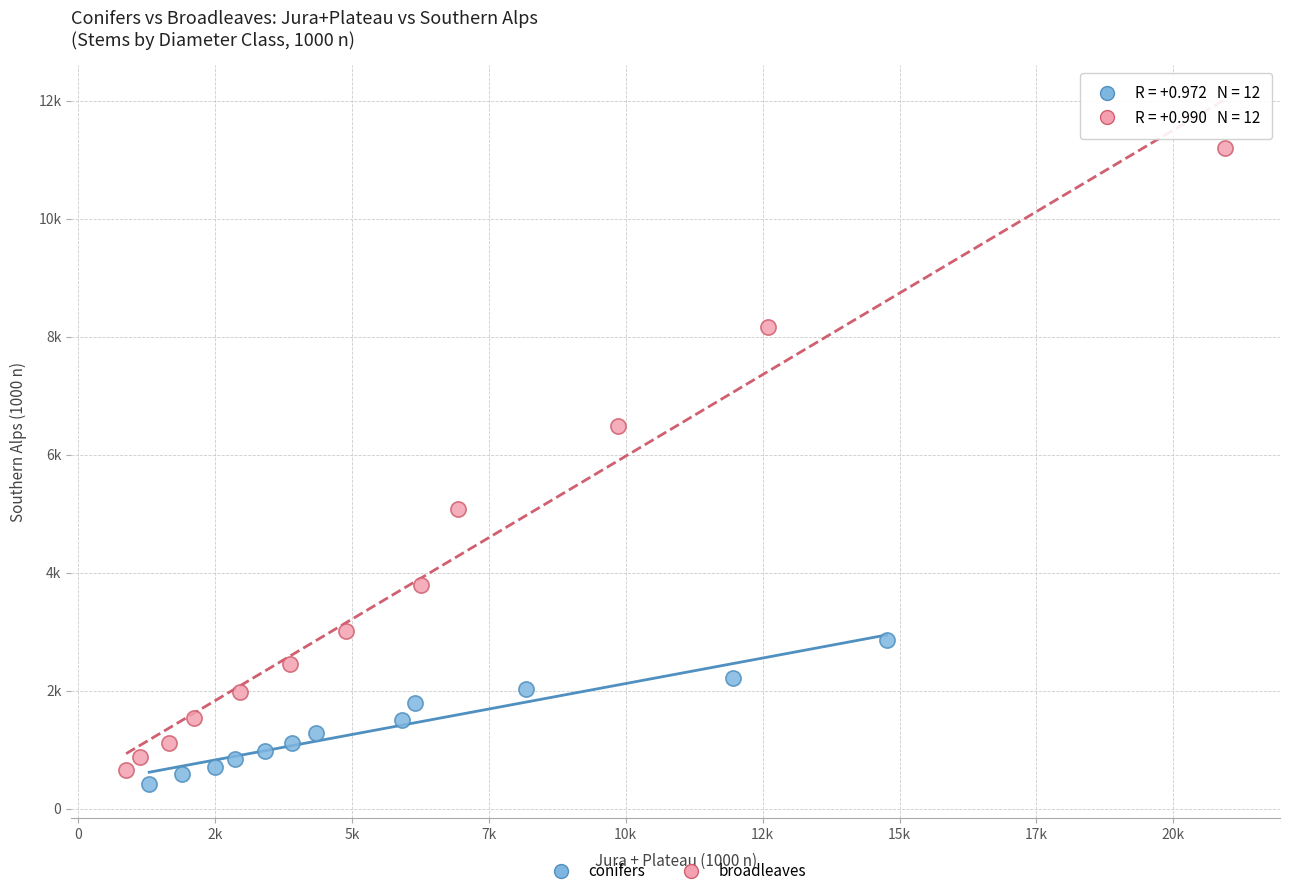

Which series reaches the minimum Y coordinate?

conifers